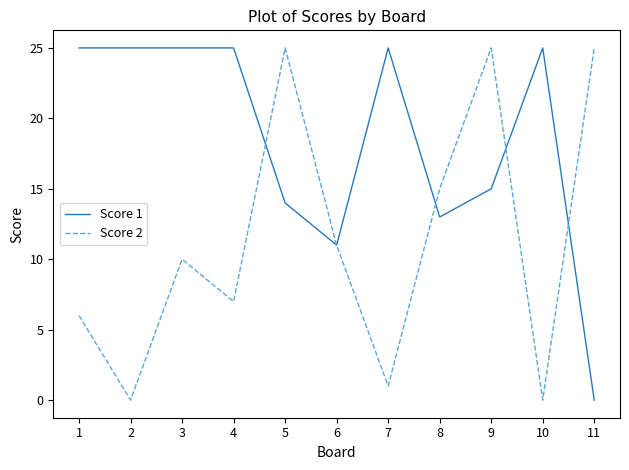

What is the difference between the maximum and minimum values in the Score 1 series?

25